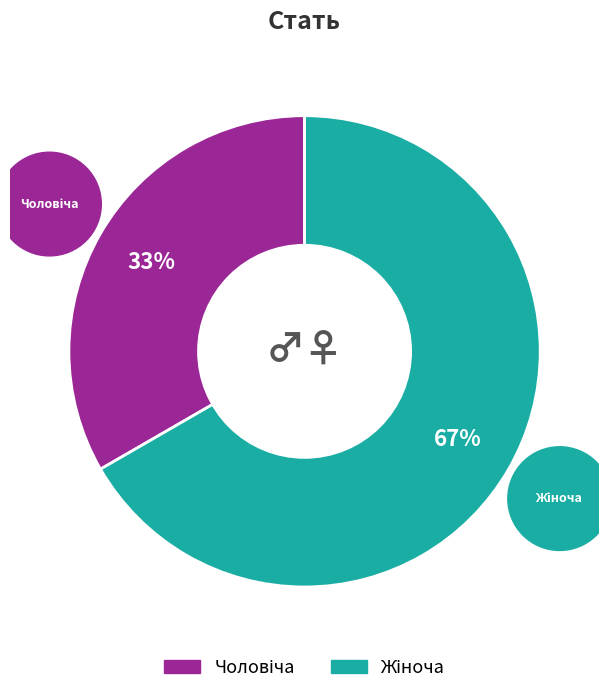

To the nearest percent, what percentage of the pie is Жіноча?

67%